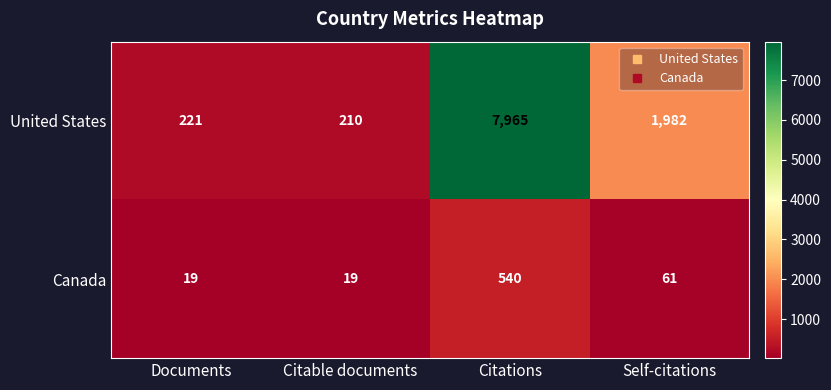

What is the greatest value displayed?

7965